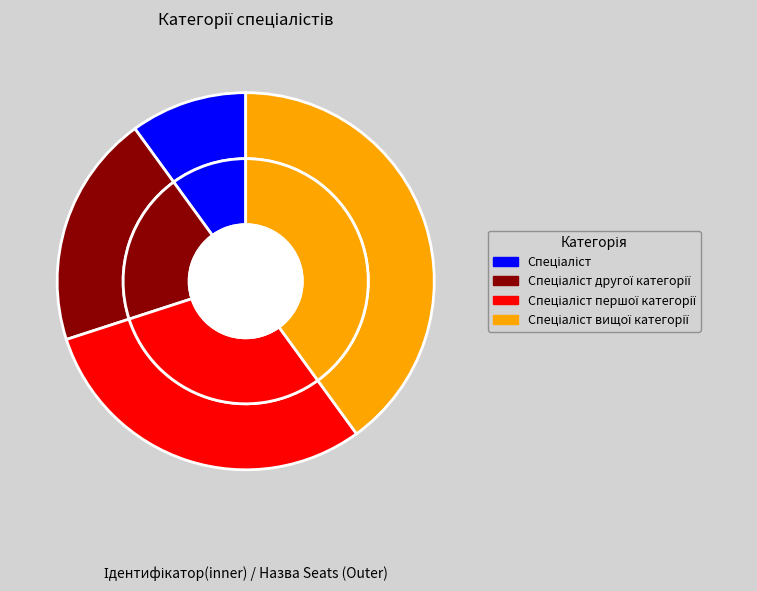

To the nearest percent, what portion does Спеціаліст represent?

10%